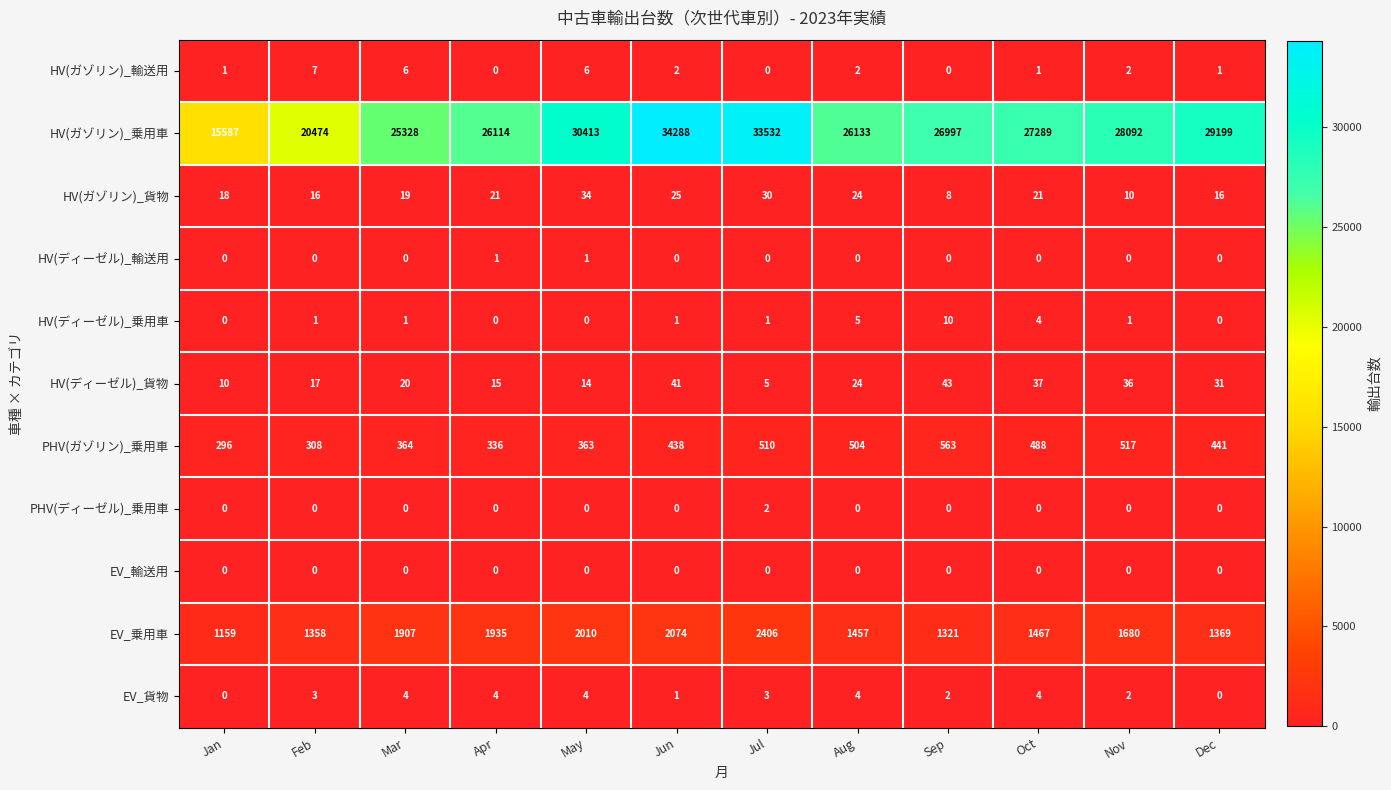

What is the sum of all HV(ガゾリン)_輸送用 values?

28